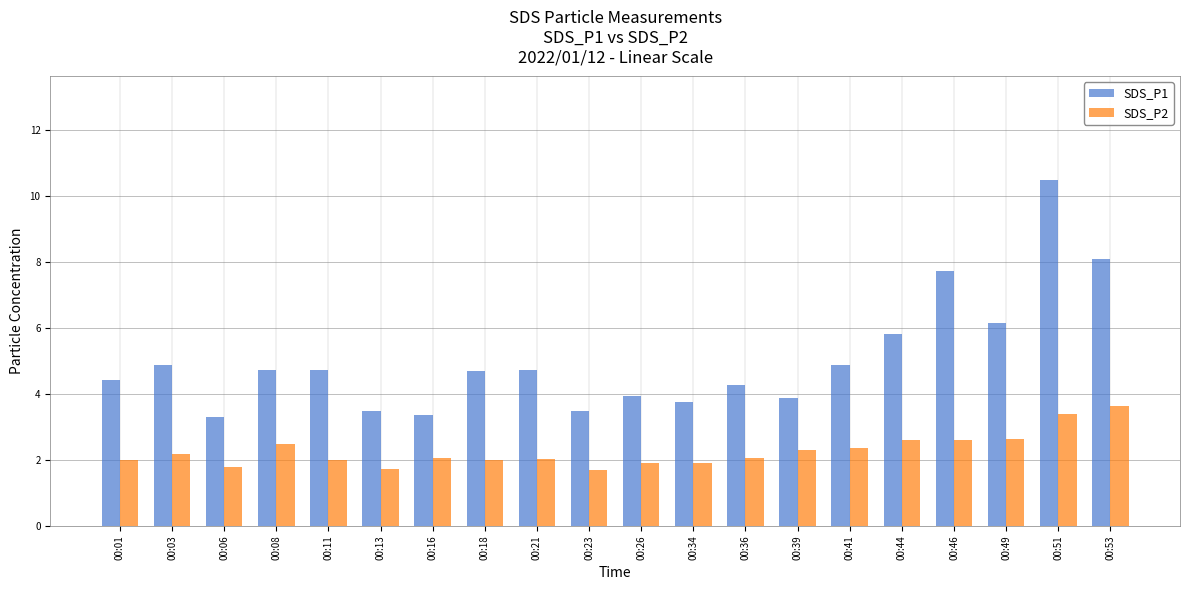

At which category is the sum across all series the highest?

00:51